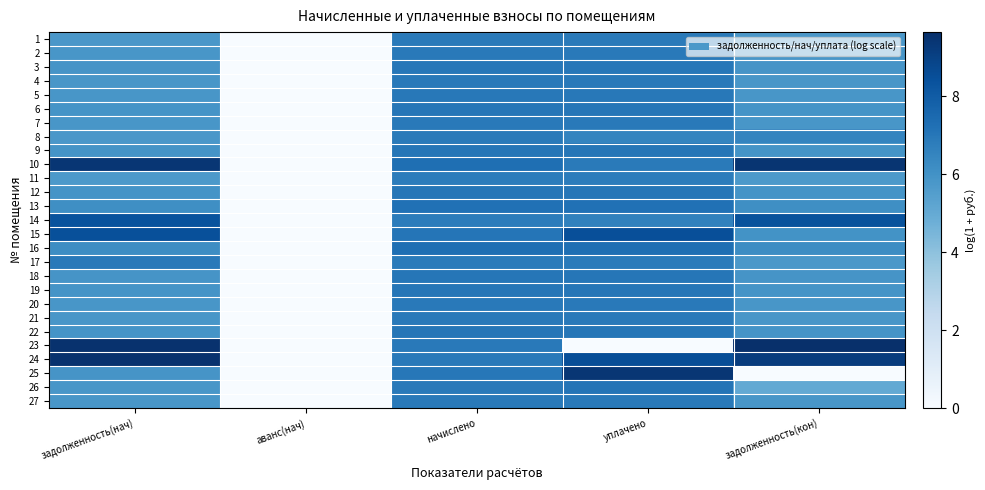

What is the total value across all series at начислено?

188.4